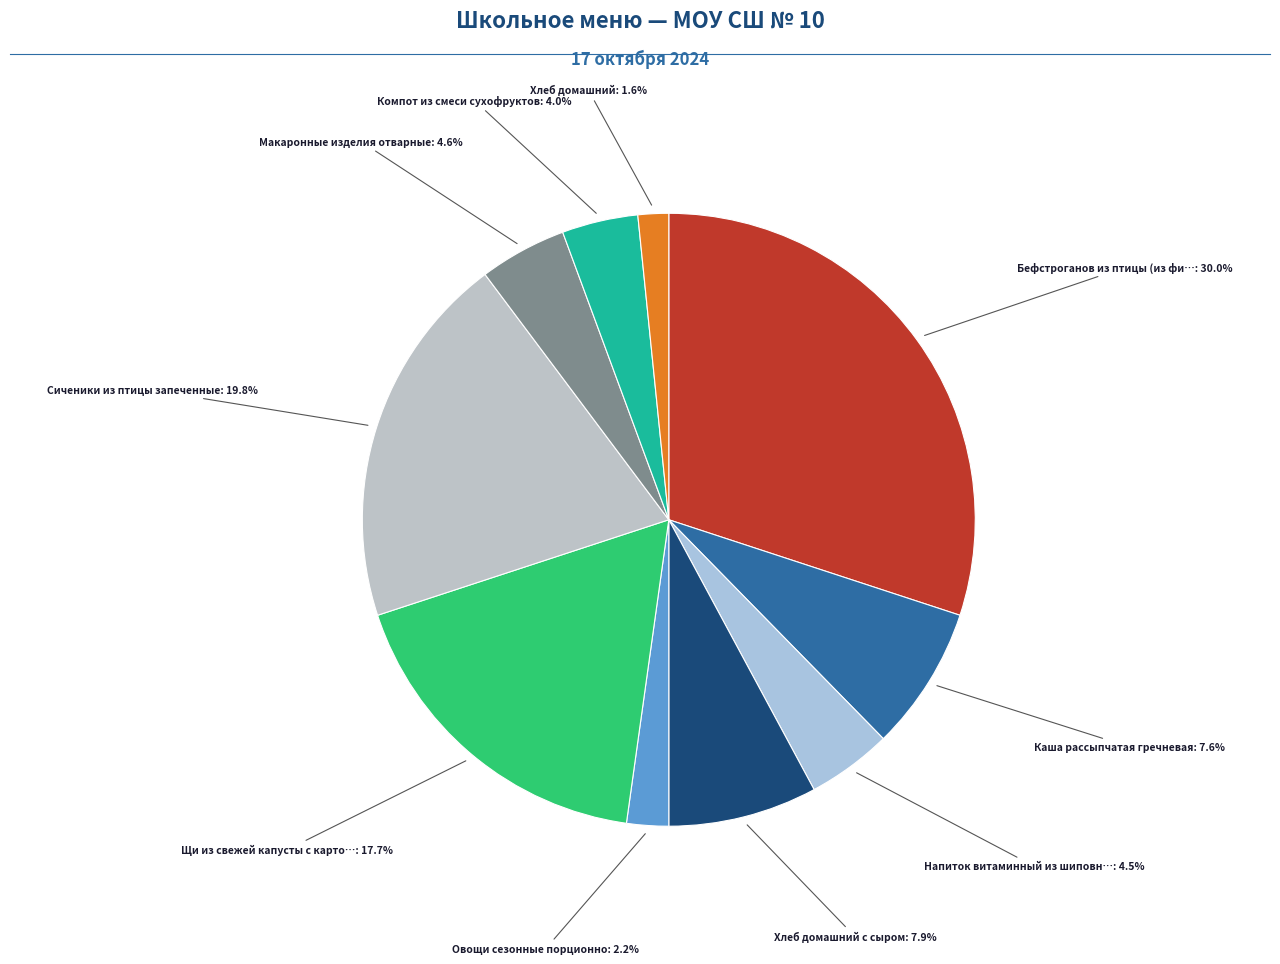

Rank the categories by value from lowest to highest.

Хлеб домашний, Овощи сезонные порционно, Компот из смеси сухофруктов, Напиток витаминный из шиповника, Макаронные изделия отварные, Каша рассыпчатая гречневая, Хлеб домашний с сыром, Щи из свежей капусты с картофелем, Сиченики из птицы запеченные, Бефстроганов из птицы (из филе)